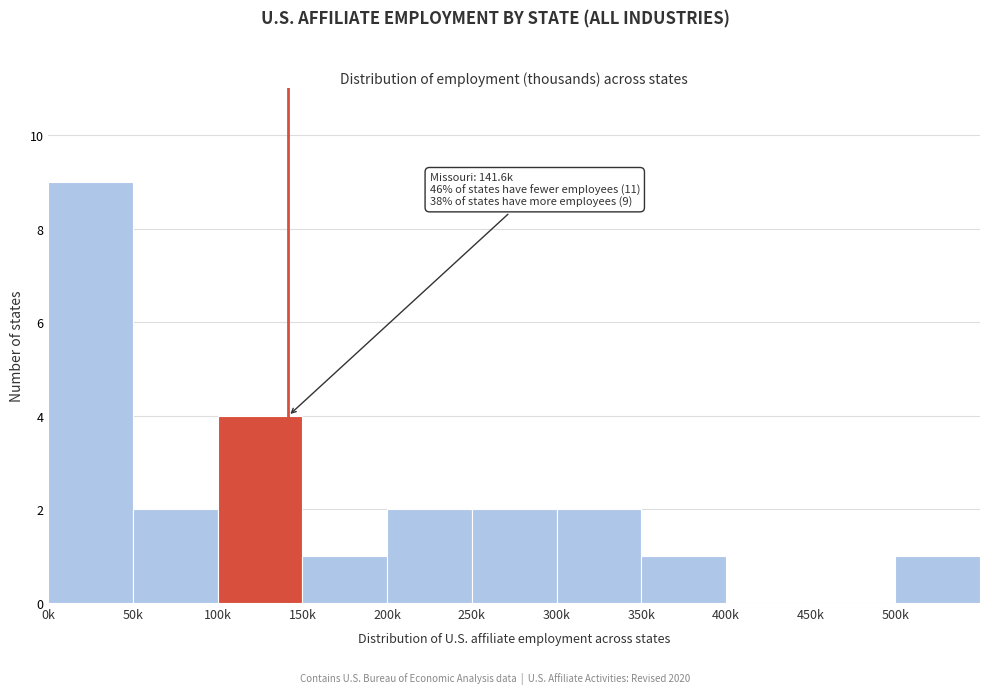

Reading right to left, extract all data points from this chart.

500k=1	450k=0	400k=0	350k=1	300k=2	250k=2	200k=2	150k=1	100k=4	50k=2	0k=9